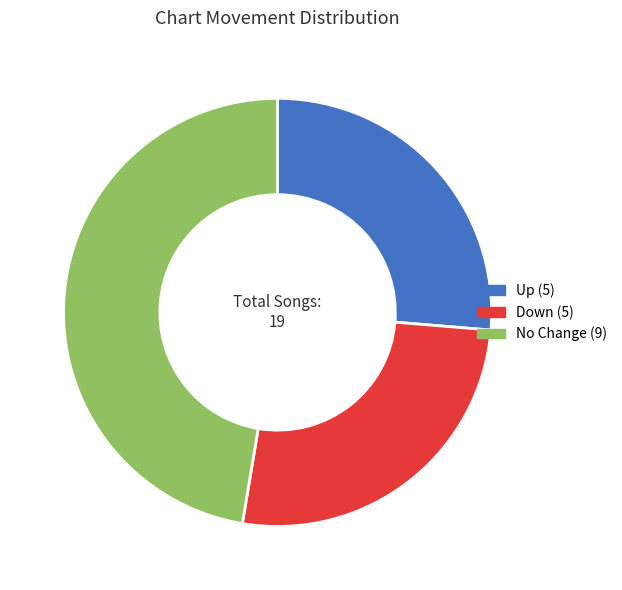

Is there a majority slice in this chart?

No